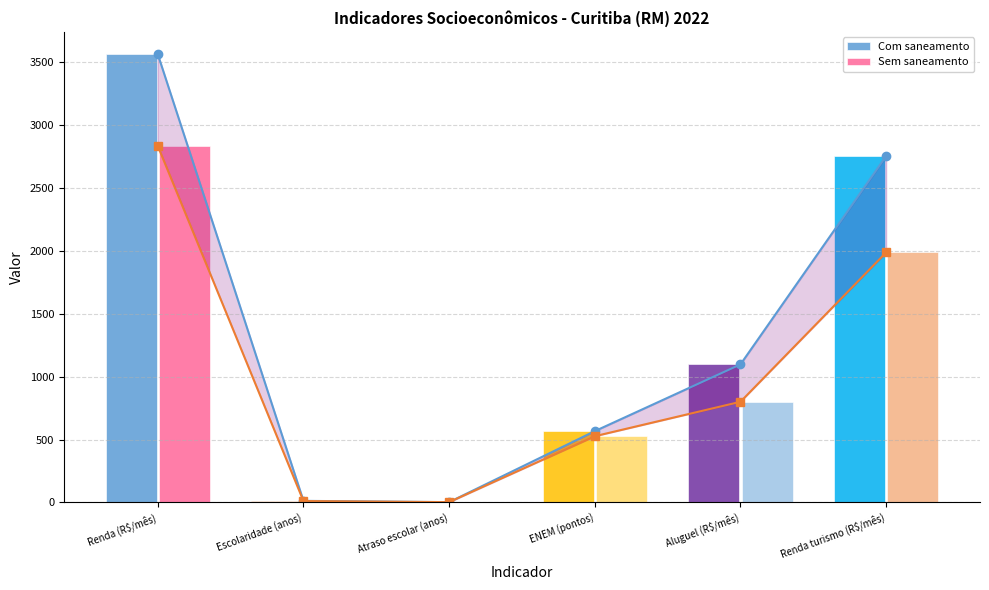

Reading left to right, what are all the values shown in this chart?

Com saneamento: Renda (R$/mês)=3564.5	Escolaridade (anos)=12.1	Atraso escolar (anos)=1.8	ENEM (pontos)=566.5	Aluguel (R$/mês)=1097.5	Renda turismo (R$/mês)=2754.3
Sem saneamento: Renda (R$/mês)=2834.6	Escolaridade (anos)=10.5	Atraso escolar (anos)=1.9	ENEM (pontos)=526.3	Aluguel (R$/mês)=800.0	Renda turismo (R$/mês)=1987.9